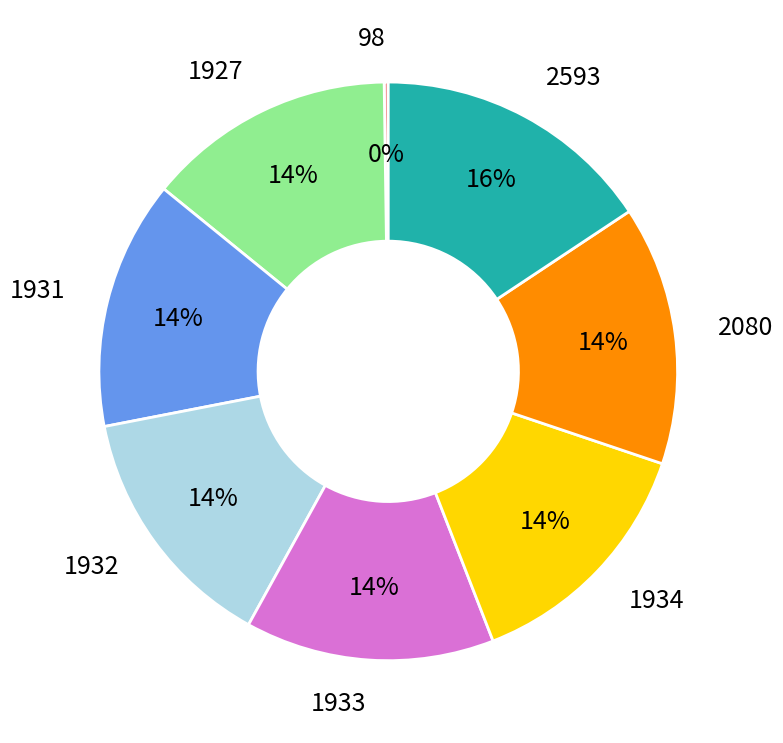

To the nearest percent, what is the average slice percentage?

12%